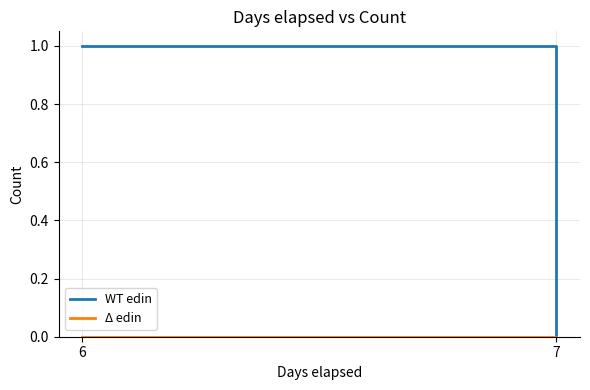

The value of WT edin at 7 is 0. True or false?

True